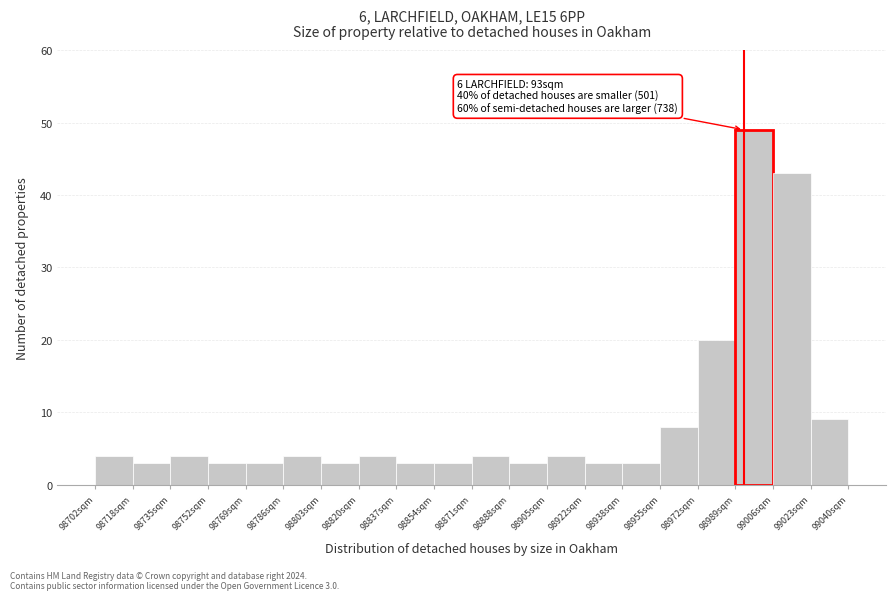

Over which range of the x-axis is the bar tallest?

98990 to 99006